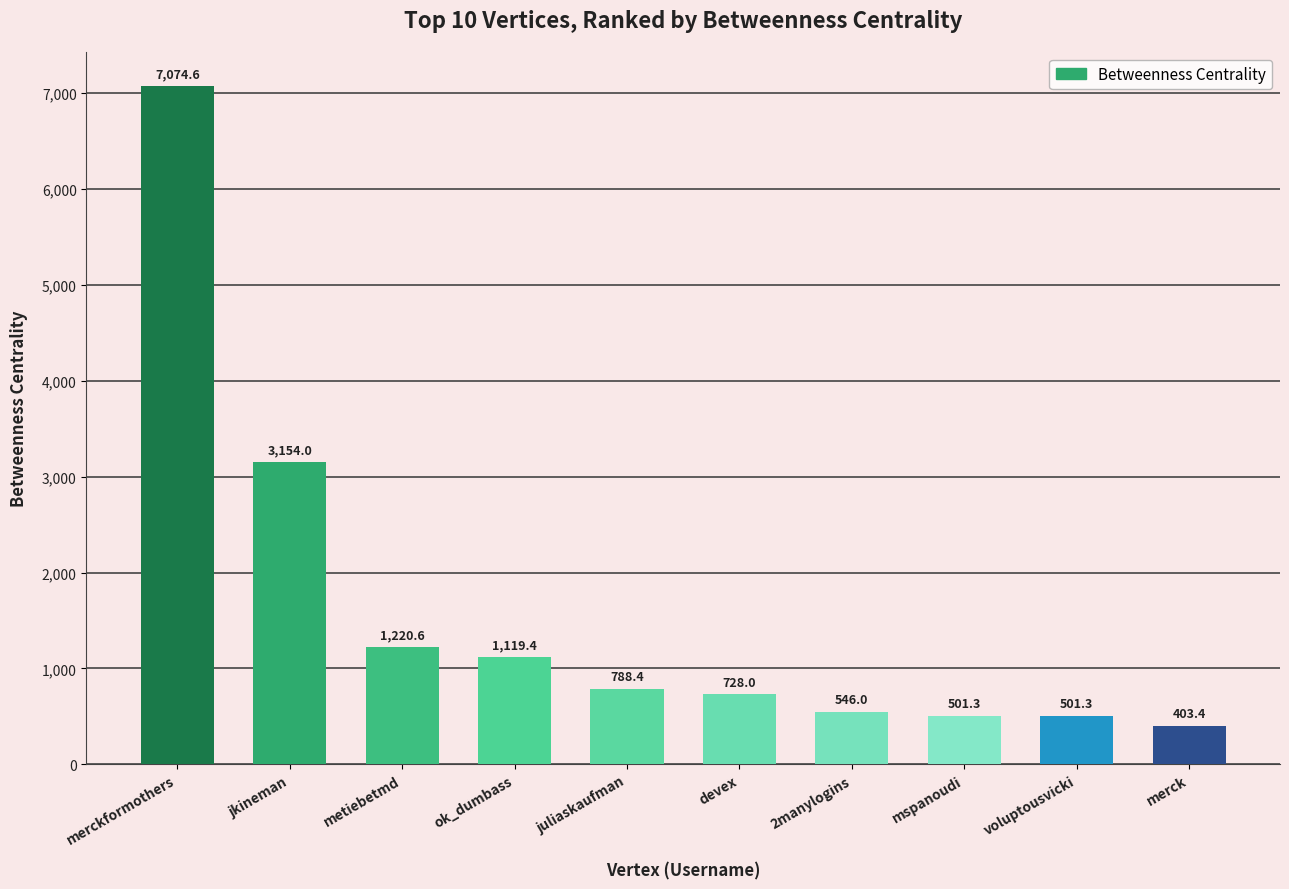

Which label corresponds to the smallest value in the chart?

merck